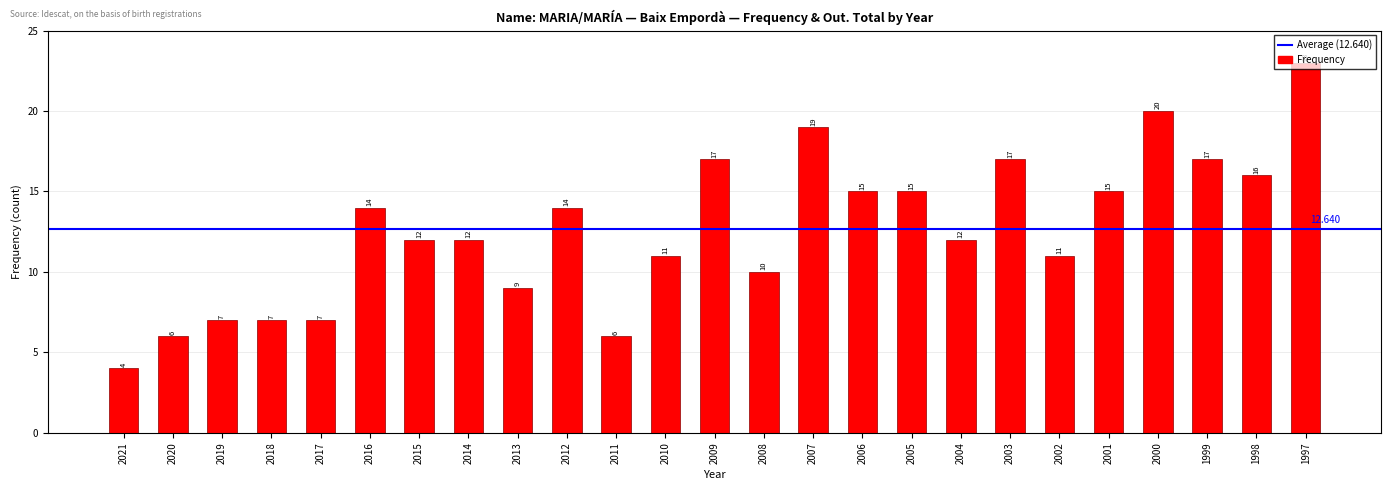

Does the chart contain any negative values?

No